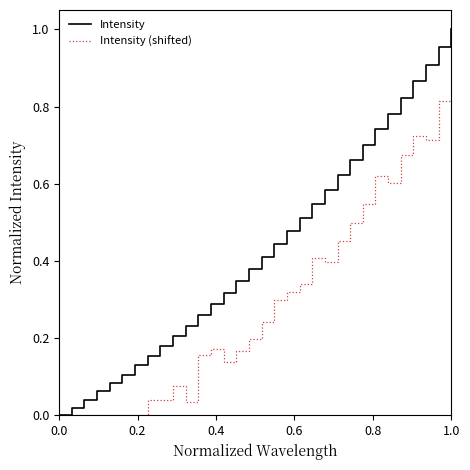

Which series has the largest total across all categories?

Intensity